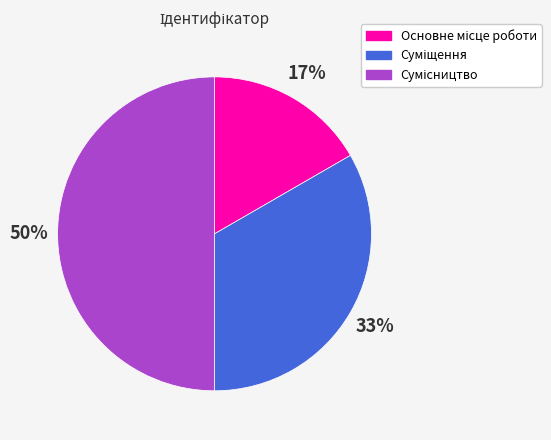

To the nearest percent, what is the difference between the largest and smallest slice percentages?

33%